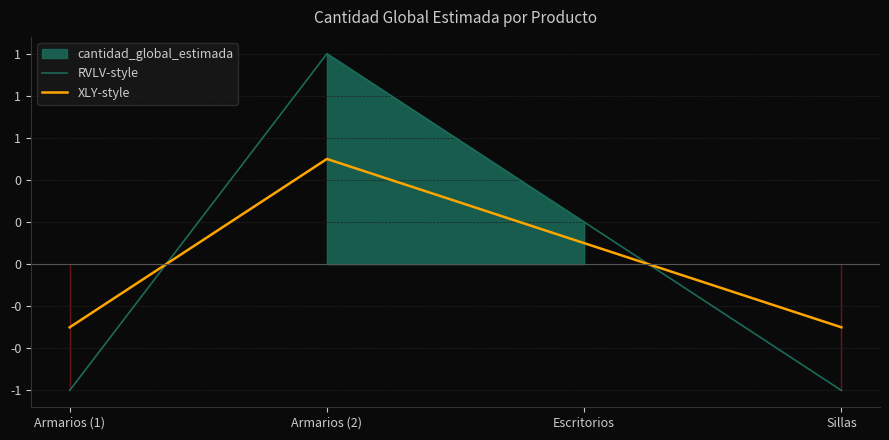

Is it true that RVLV-style equals -1.1 at Armarios (1)?

False